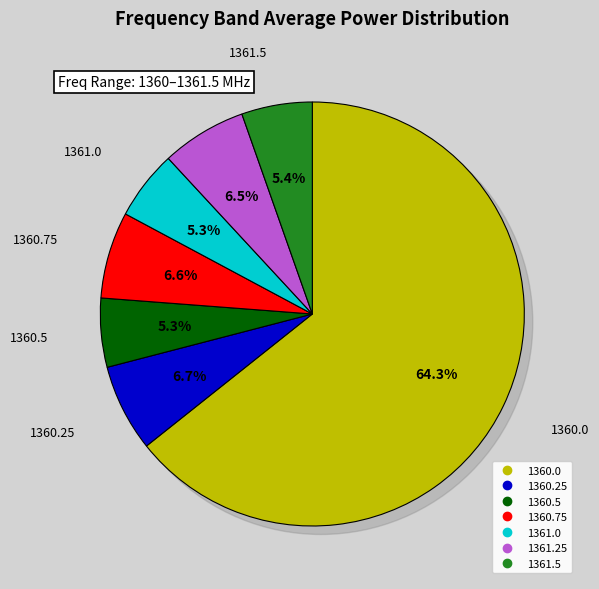

Rank the categories by value from highest to lowest.

1360.0, 1360.25, 1360.75, 1361.25, 1361.5, 1361.0, 1360.5